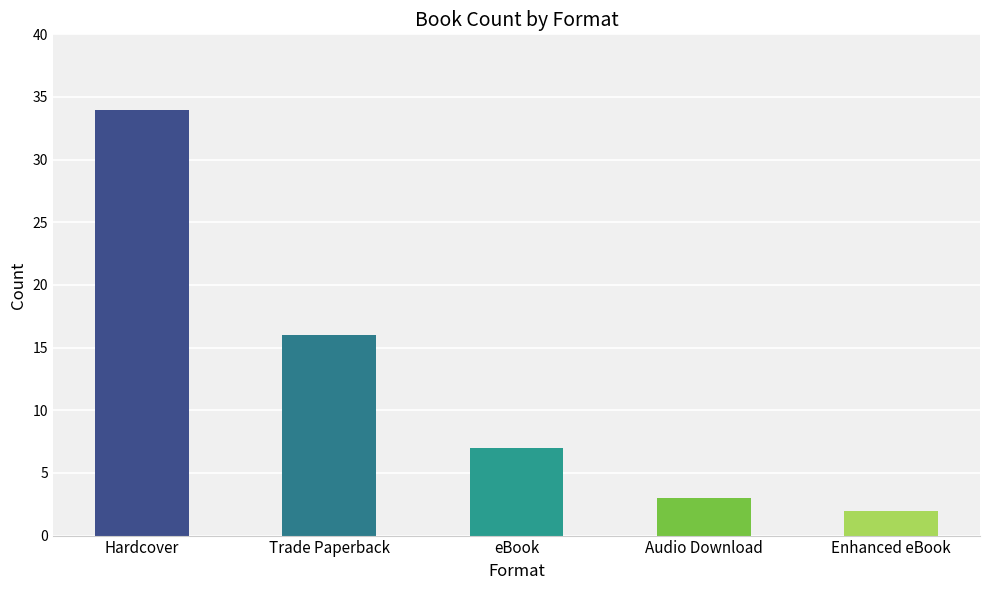

How many bars are there in total?

5